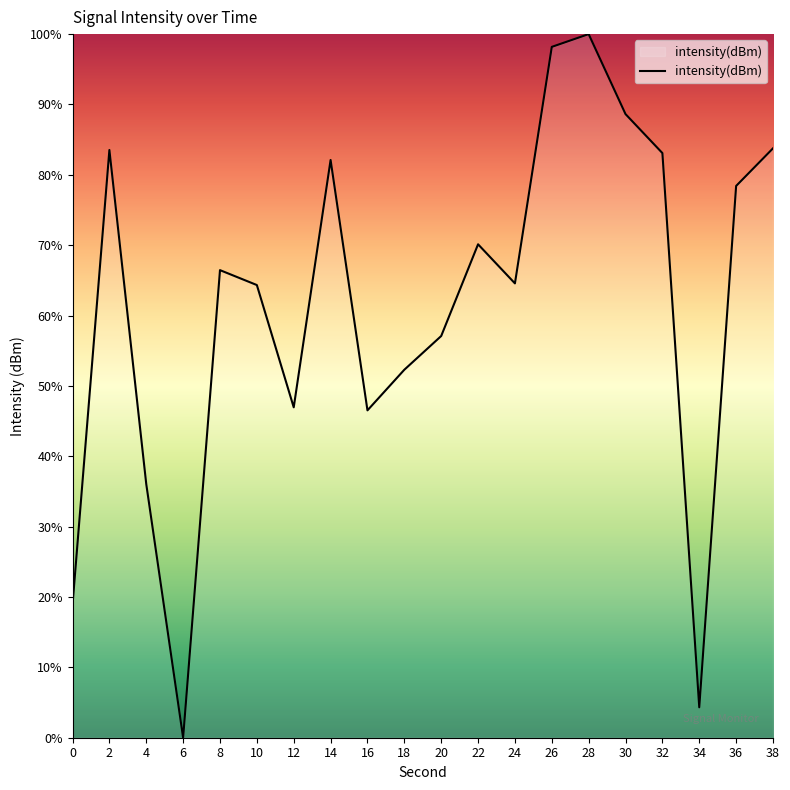

What is the sum of the values at 10 and 24?

128.9